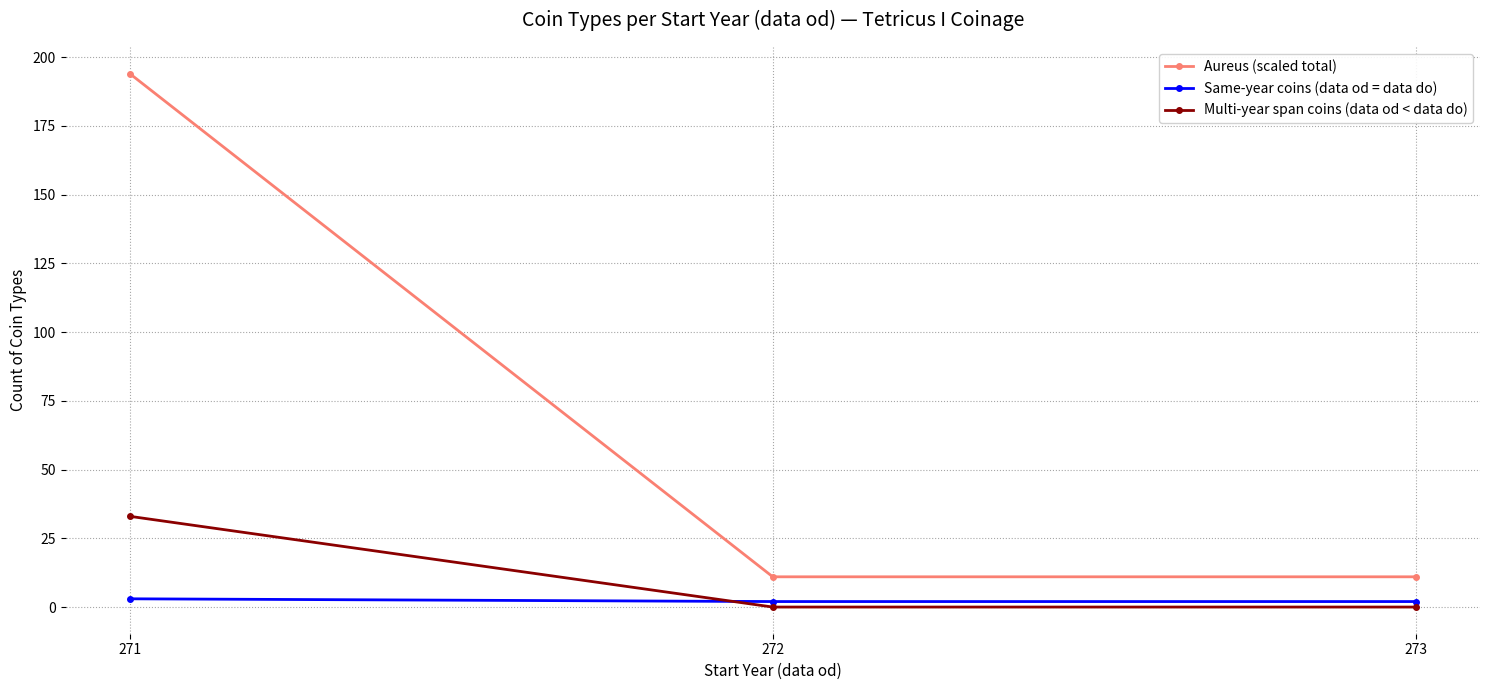

At which category does the chart reach its peak across all series?

271